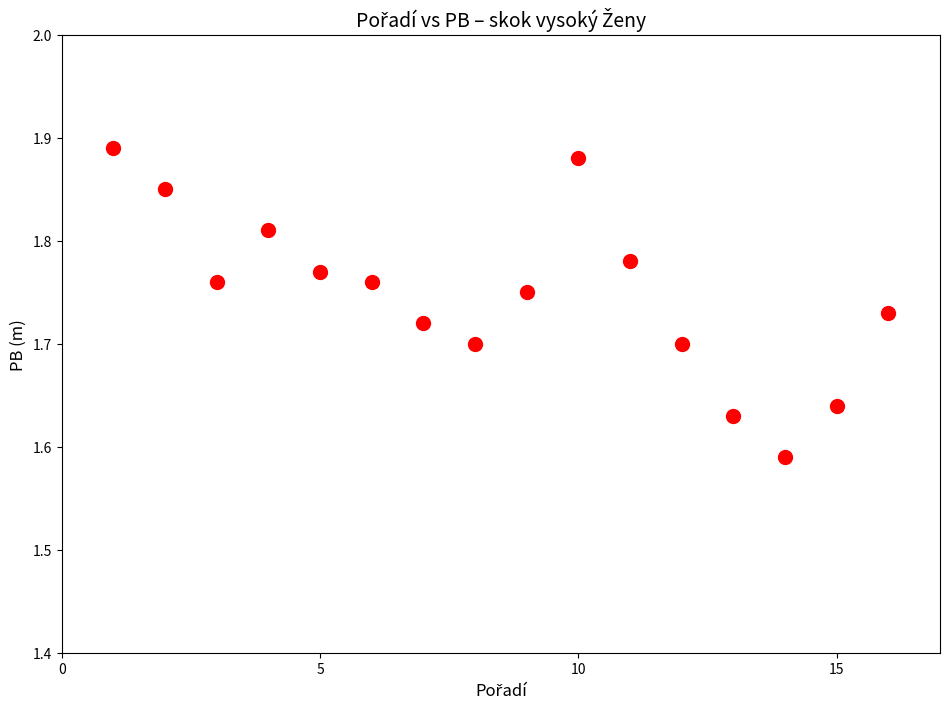

What is the range of Y values (max minus min)?

0.3